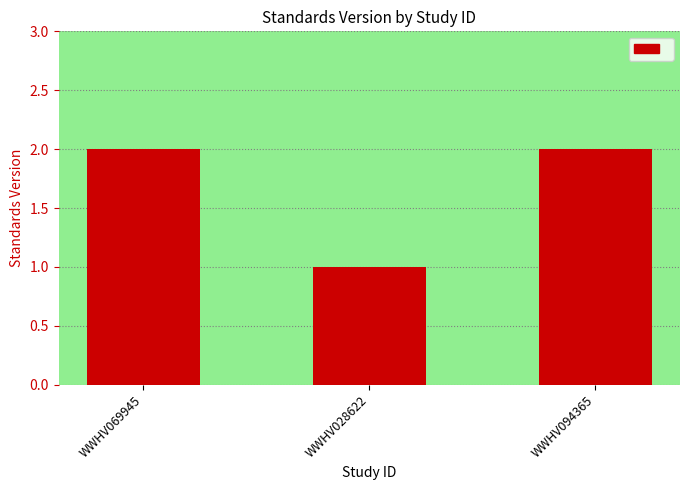

How many data points does each series have?

3